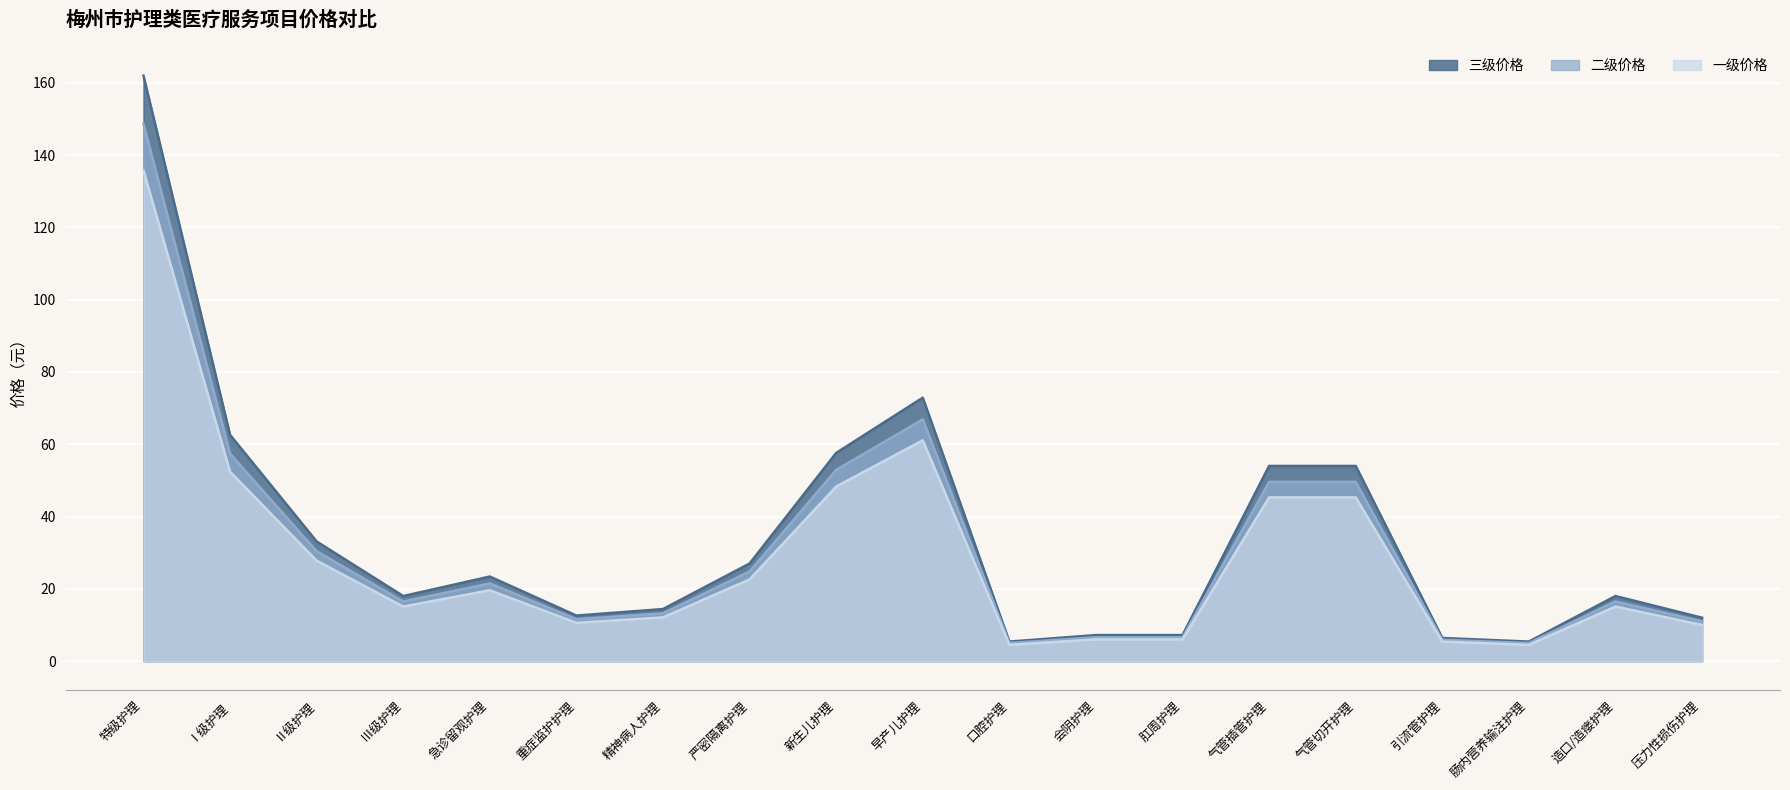

At which category does 二级价格 reach its first local peak?

急诊留观护理